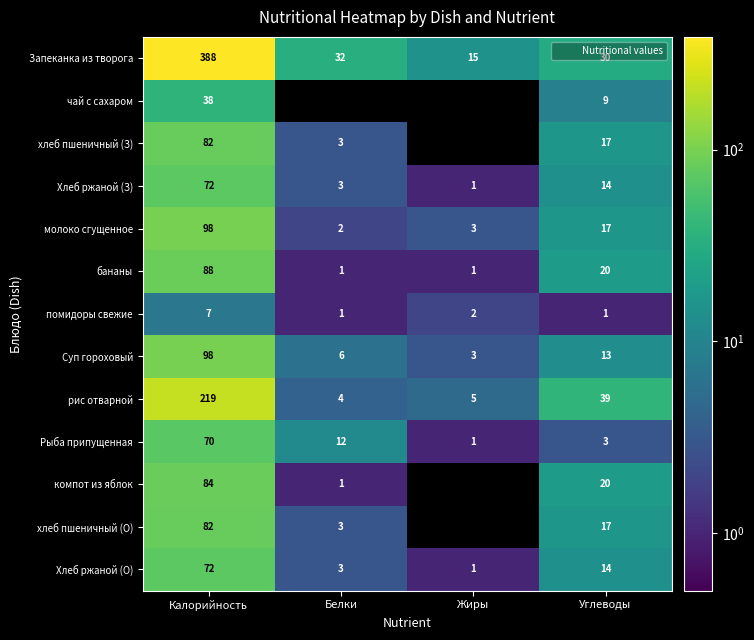

At which label is Хлеб ржаной (О) closest to 36?

Углеводы